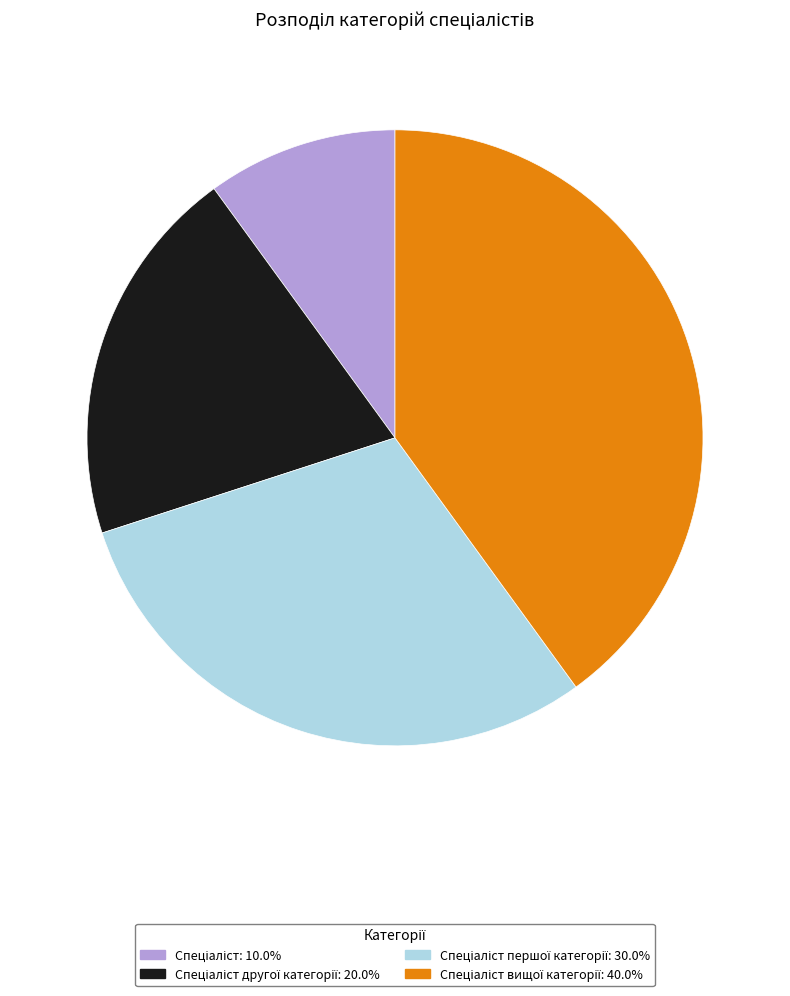

Does any single category account for the majority?

No